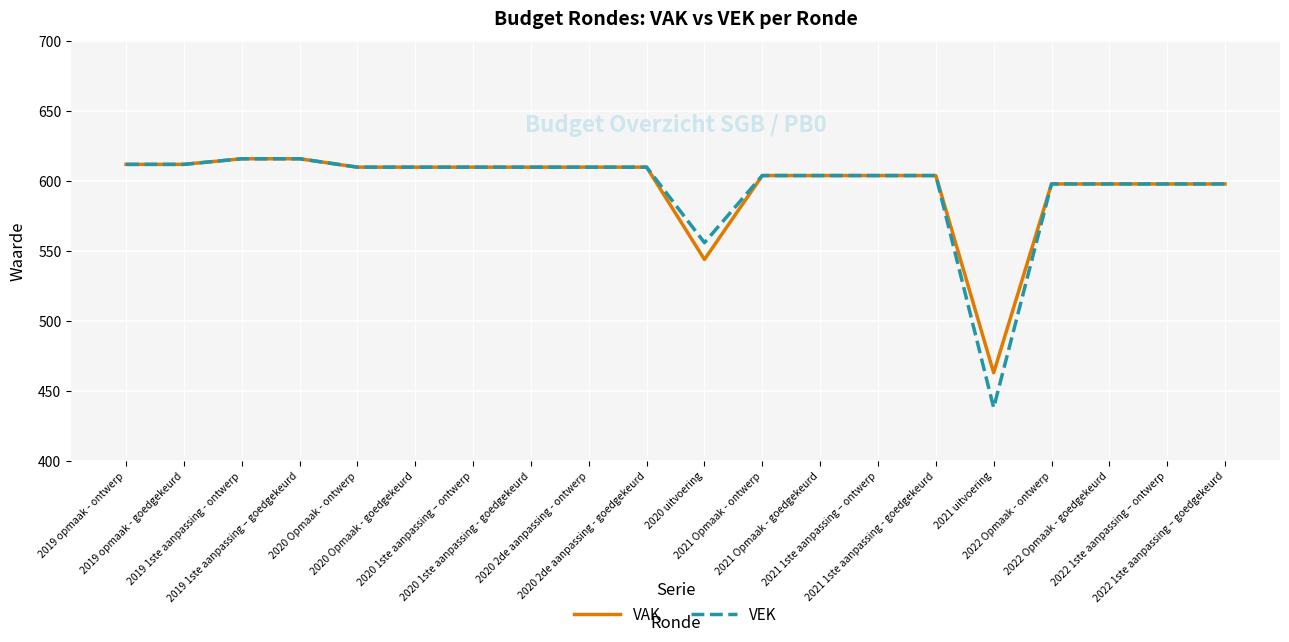

What is the smallest value displayed?

438